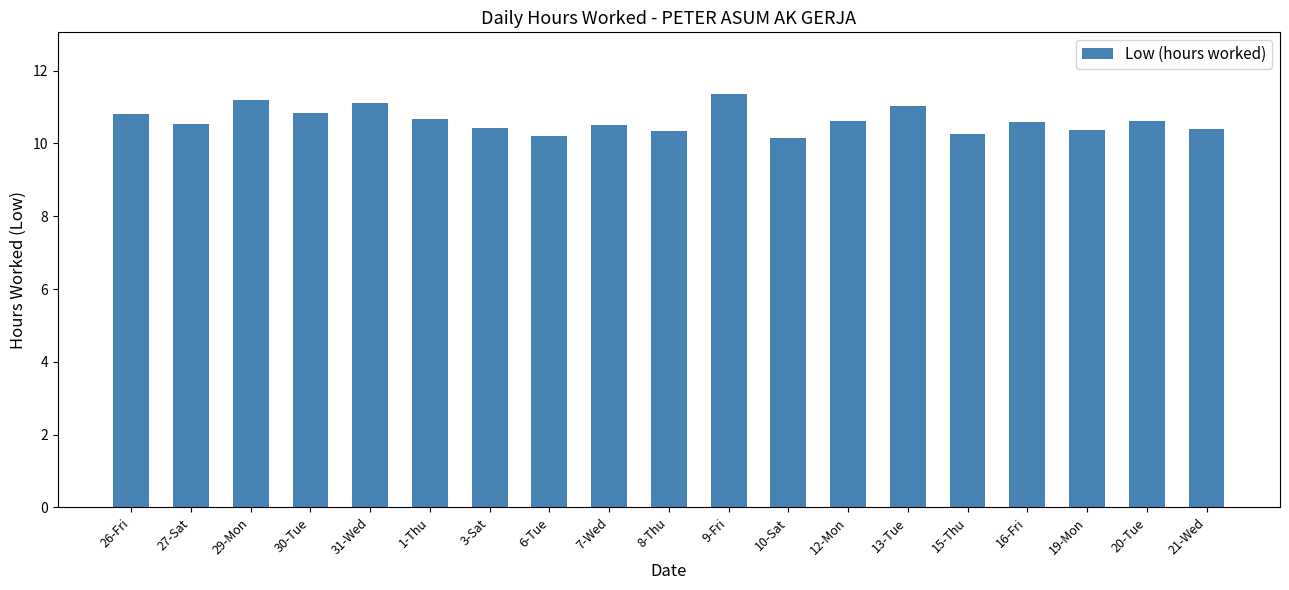

What is the difference between the maximum and minimum values?

1.2